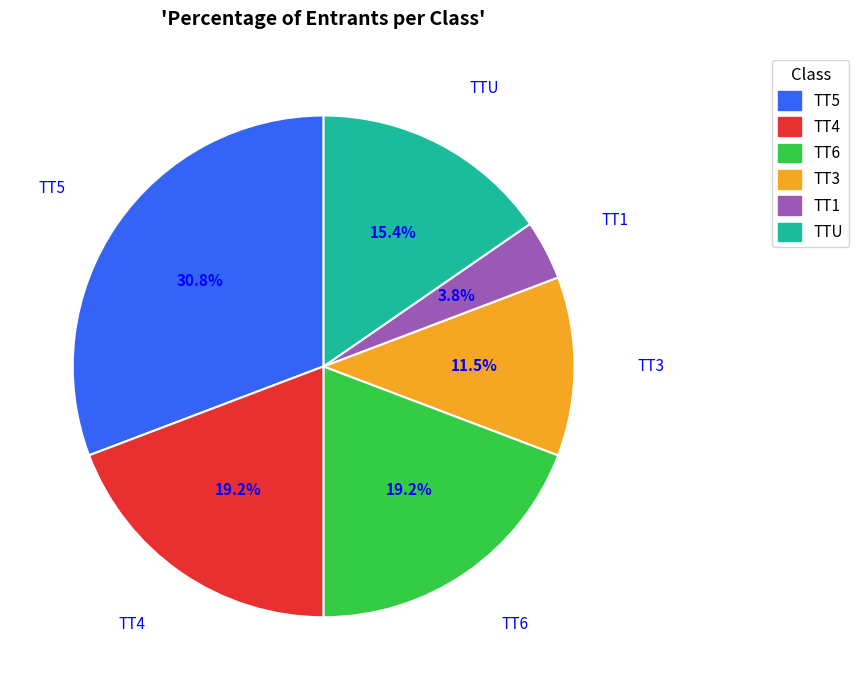

To the nearest percent, what is the difference between the TT3 and TTU slice percentages?

4%